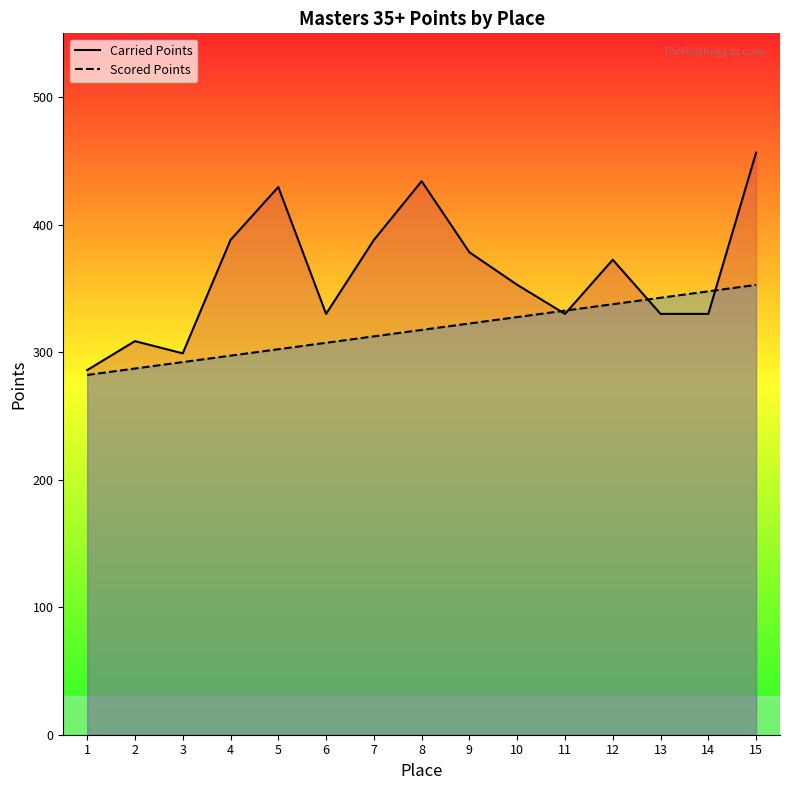

How many interior local valleys does the Carried Points series have?

3